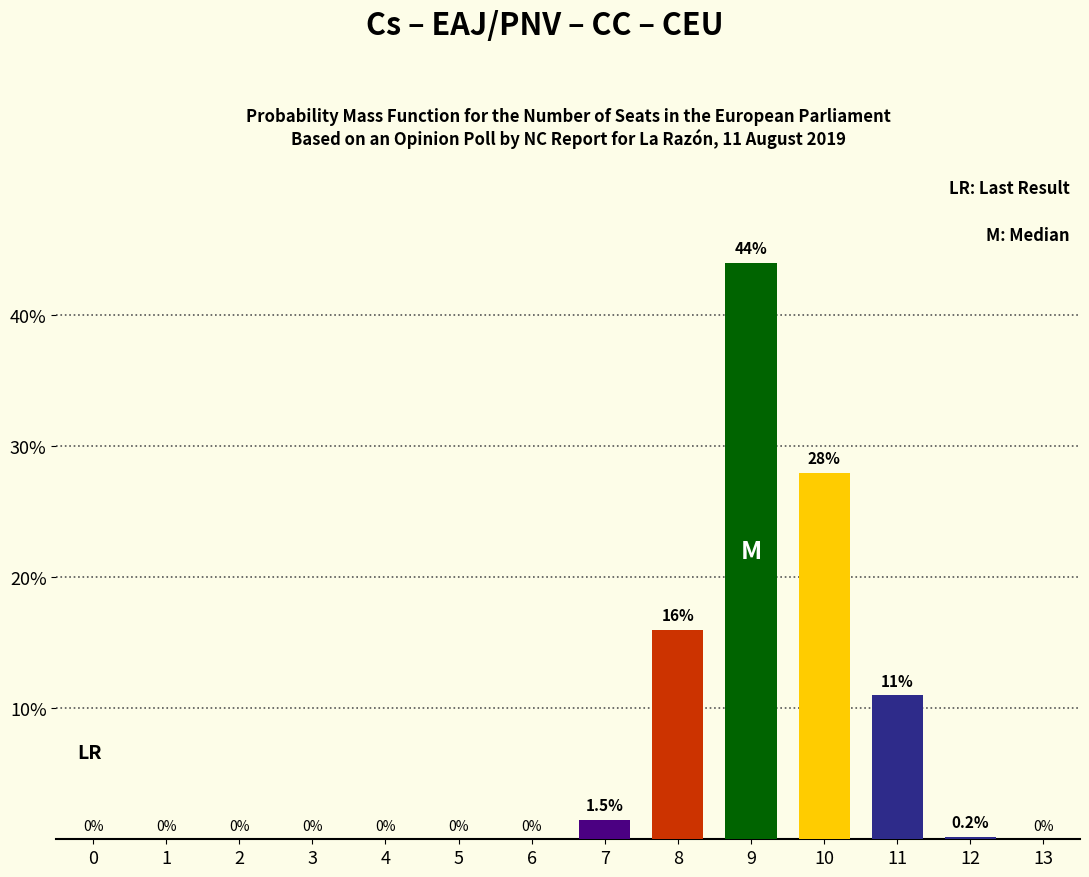

Count the number of values greater than 0.

6